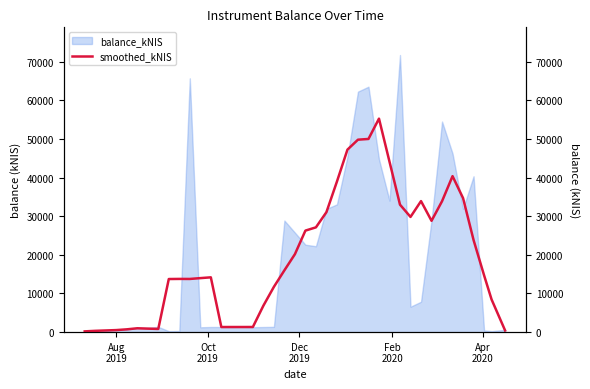

What is the highest value of the balance_kNIS series?

71706.5